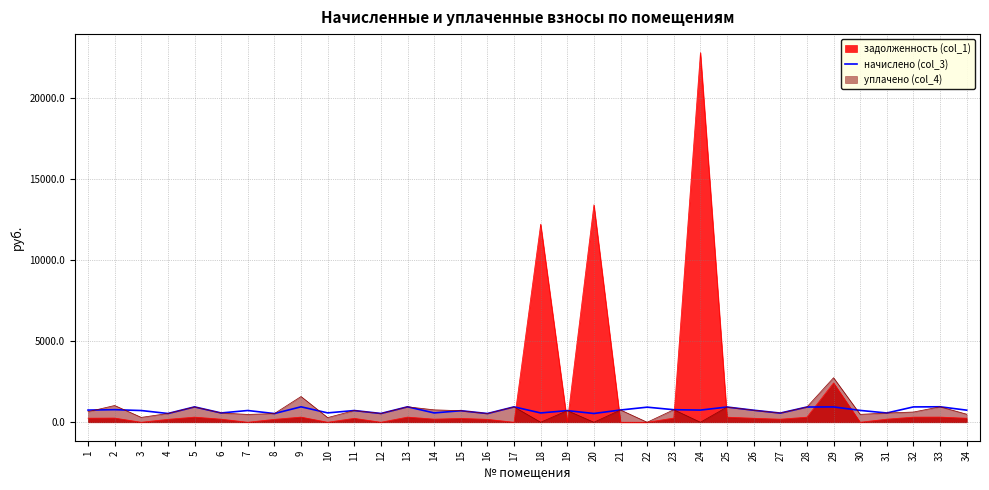

At which category is the sum across all series the highest?

24